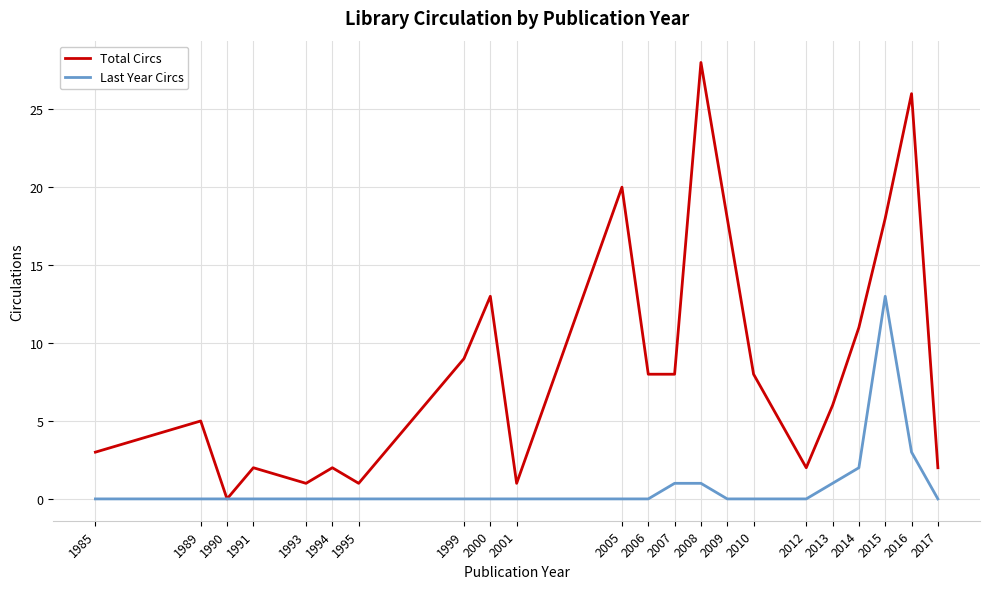

What is the maximum value shown in the chart?

28